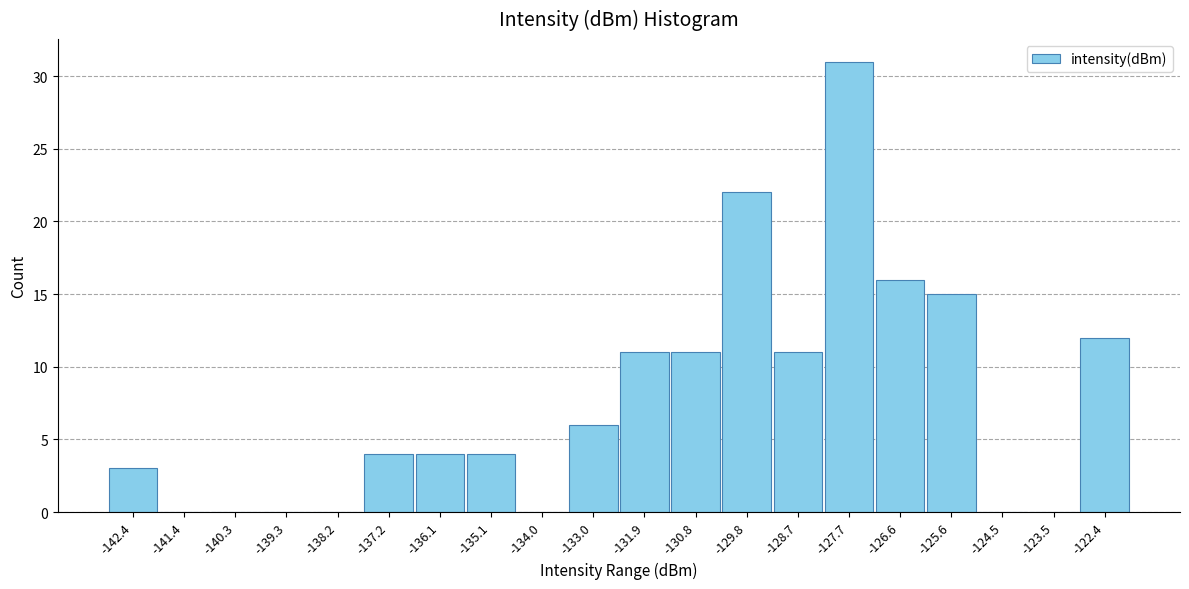

Reading right to left, extract all data points from this chart.

-122.4=12	-123.5=0	-124.5=0	-125.6=15	-126.6=16	-127.7=31	-128.7=11	-129.8=22	-130.8=11	-131.9=11	-133.0=6	-134.0=0	-135.1=4	-136.1=4	-137.2=4	-138.2=0	-139.3=0	-140.3=0	-141.4=0	-142.4=3